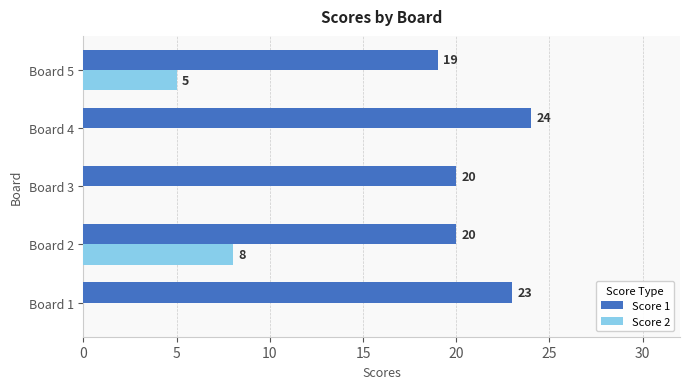

True or false: Score 1 has a value of 8 at Board 2.

False